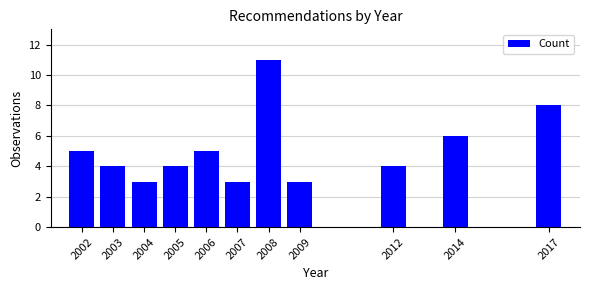

Reading right to left, extract all data points from this chart.

8	6	4	3	11	3	5	4	3	4	5